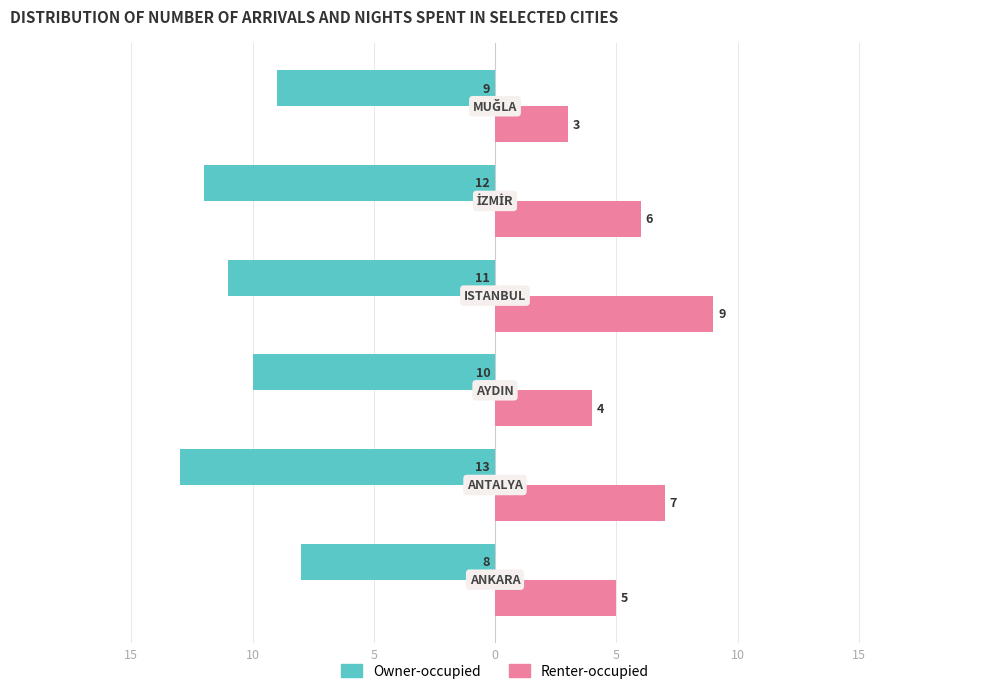

What are all the series names shown in the legend?

Owner-occupied, Renter-occupied